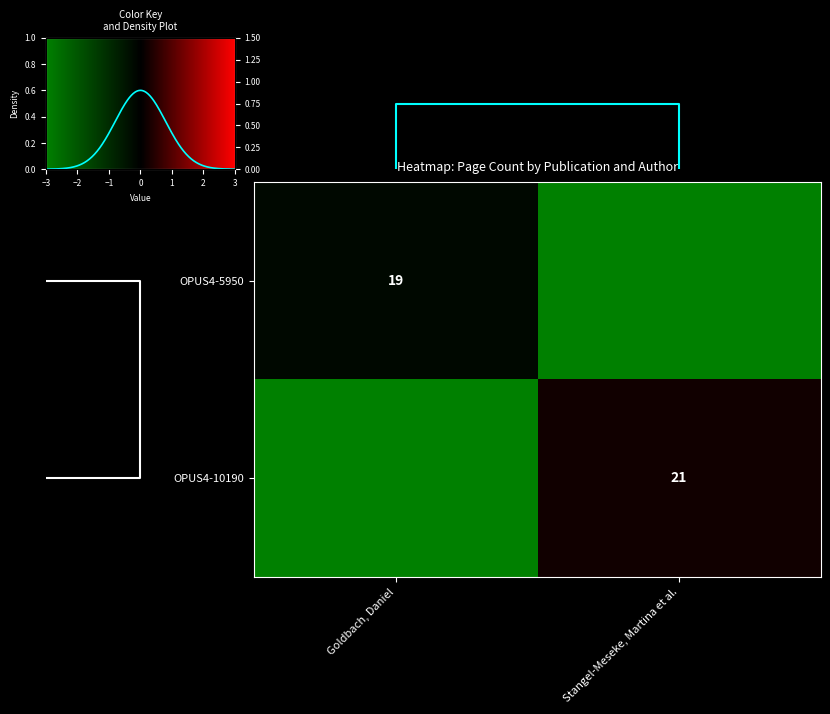

The value of OPUS4-5950 at Goldbach, Daniel is 5. True or false?

False